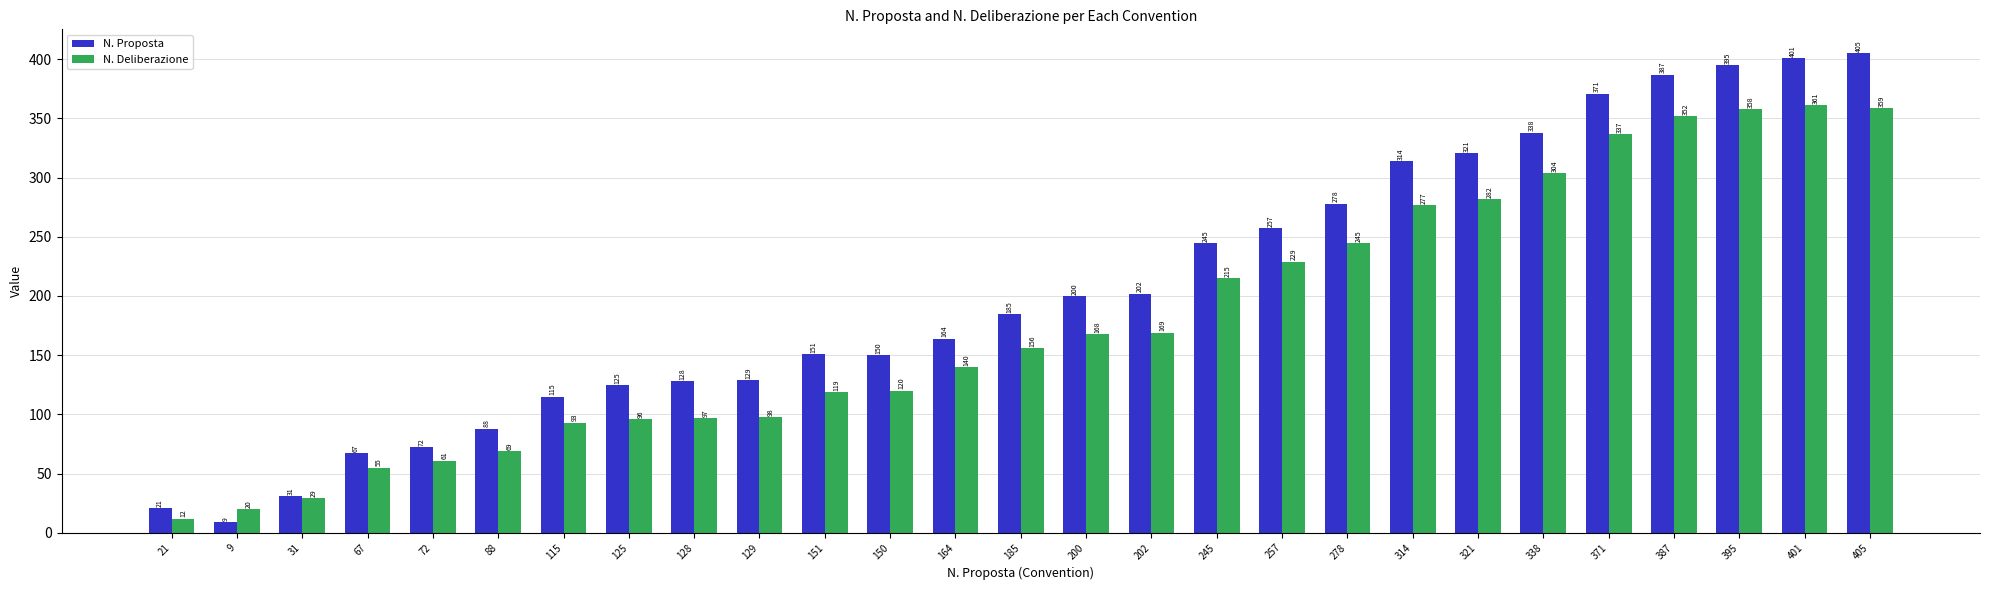

What is the average value of the N. Proposta series?

206